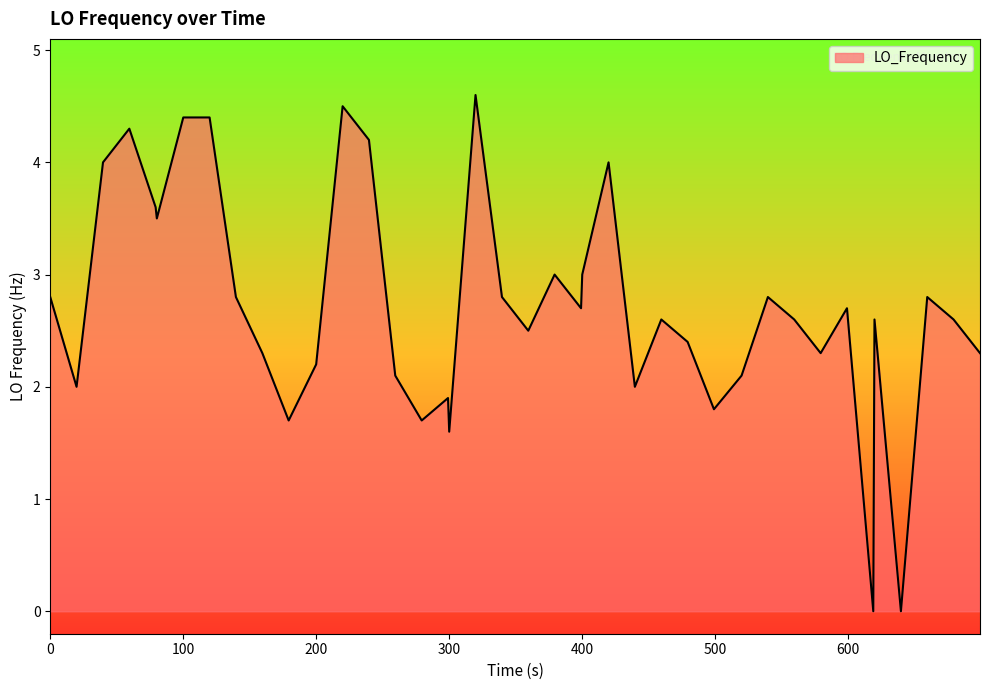

What is the greatest value displayed?

4.6